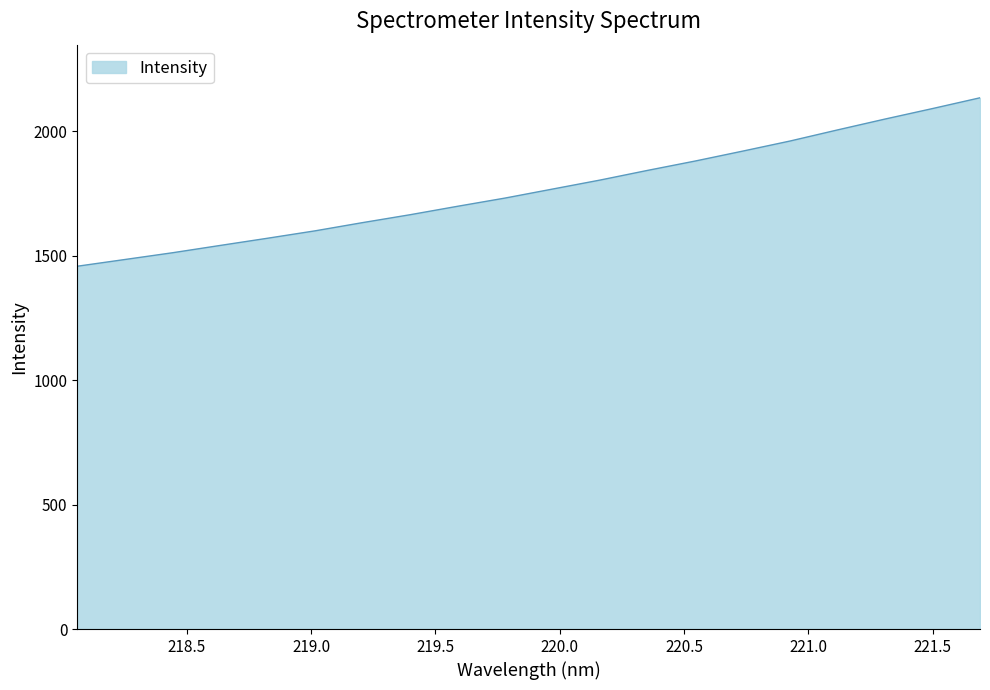

True or false: there are more than 0 points higher than both neighbors.

False